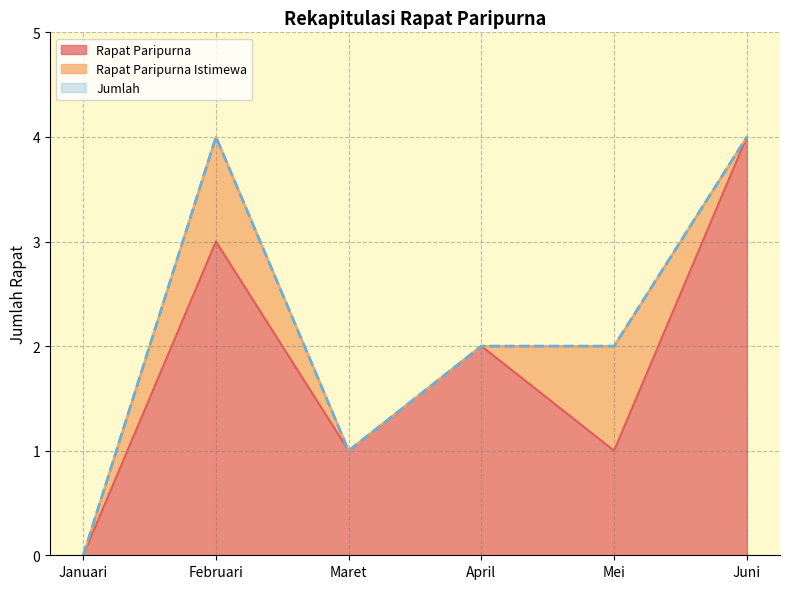

True or false: Jumlah and Rapat Paripurna intersect in this chart.

False